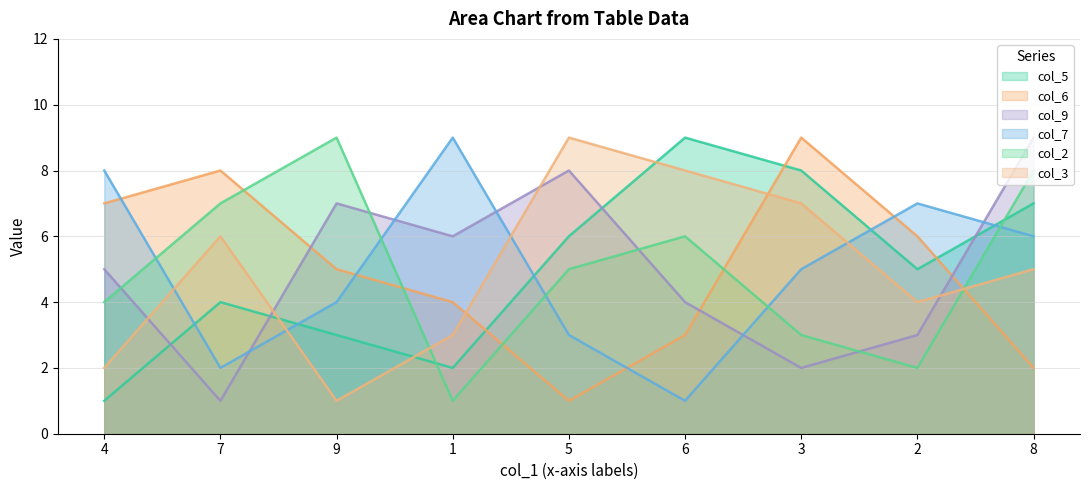

How many times do col_6 and col_7 cross each other?

4